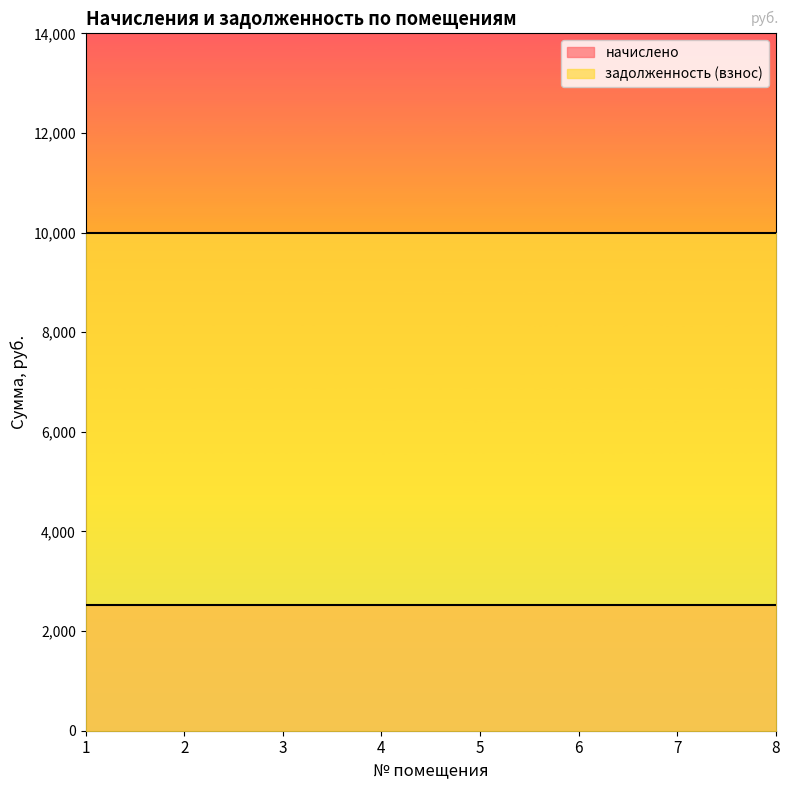

Is it true that начислено equals 2527.2 at 7?

True